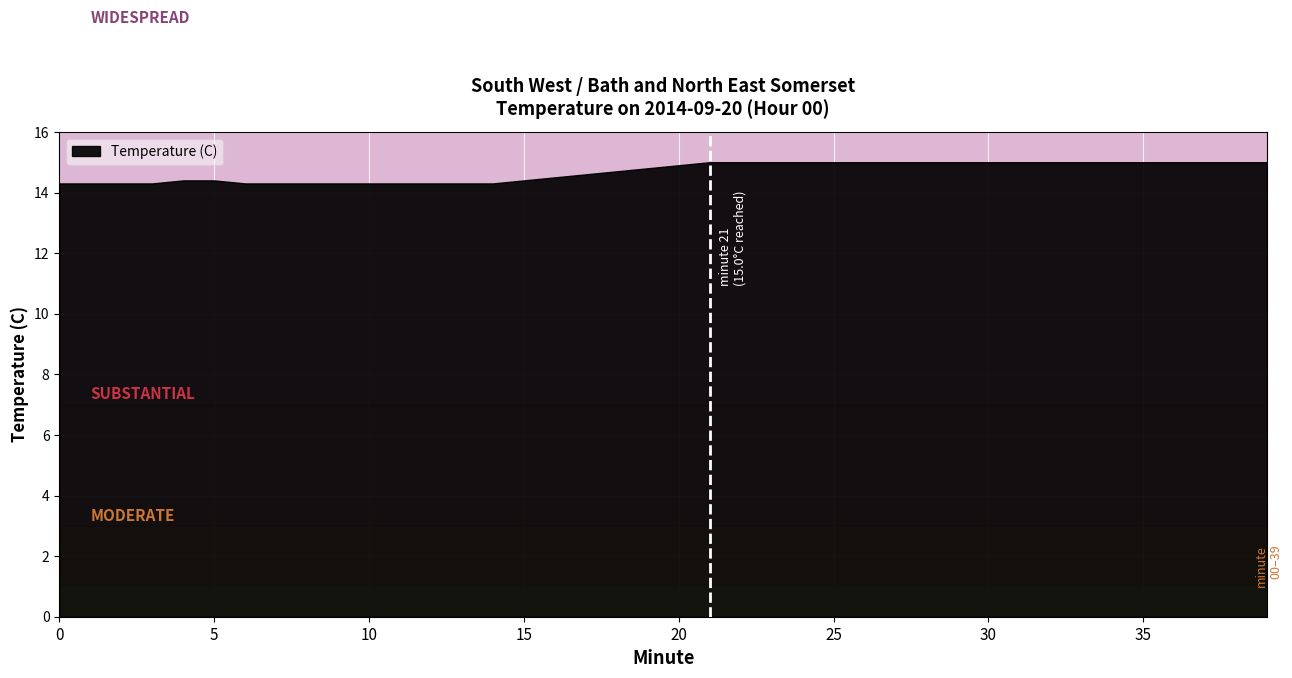

Rank the categories by value from highest to lowest.

21, 22, 23, 24, 25, 26, 27, 28, 29, 30, 31, 32, 33, 34, 35, 36, 37, 38, 39, 20, 19, 18, 17, 16, 4, 5, 15, 0, 1, 2, 3, 6, 7, 8, 9, 10, 11, 12, 13, 14